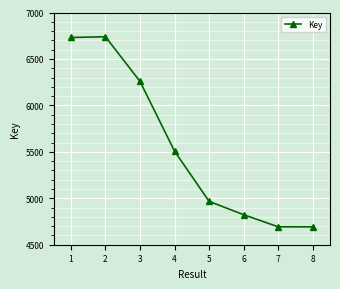

What is the maximum value shown in the chart?

6739